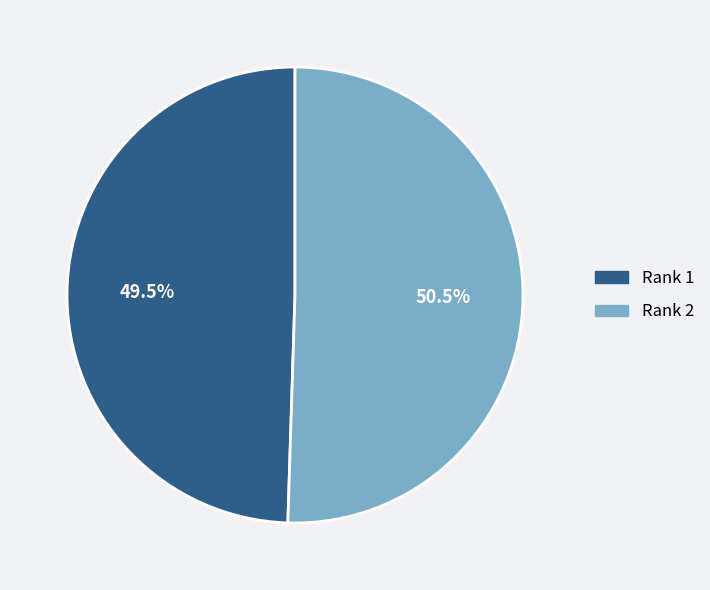

What is the largest slice in the pie chart?

Rank 2